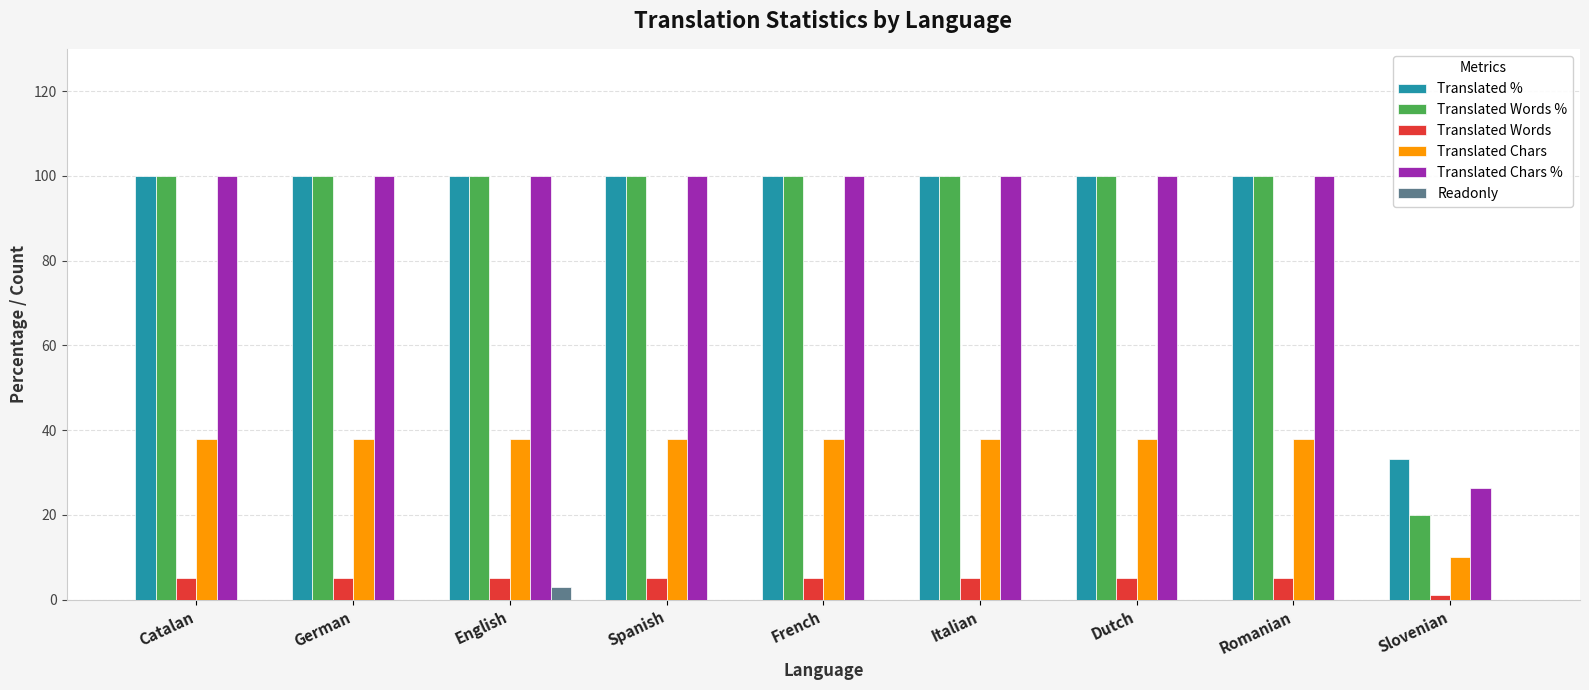

True or false: Translated Words % has a value of 100.0 at French.

True